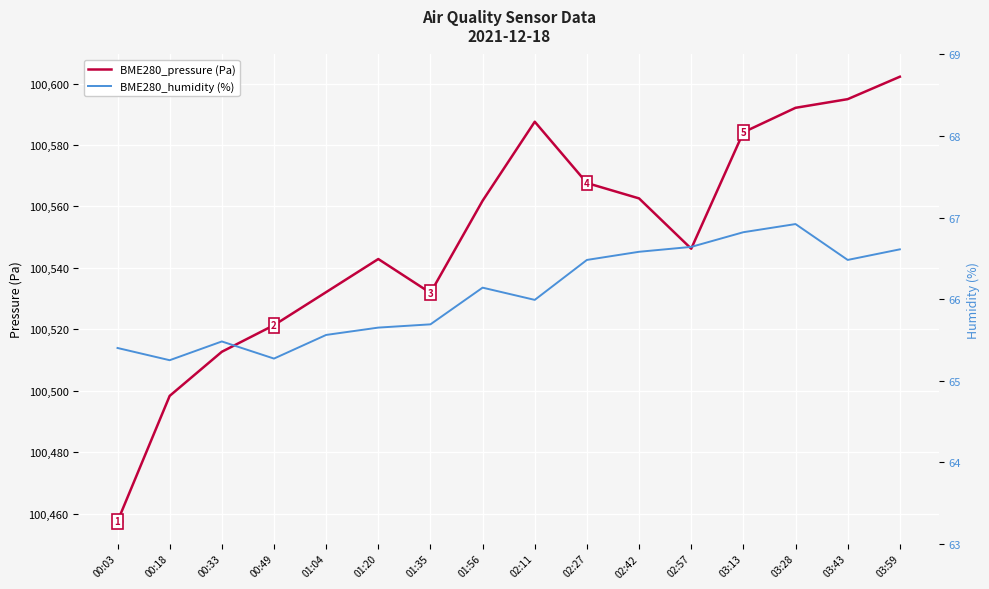

Read the BME280_pressure (Pa) value at 01:04.

100532.1